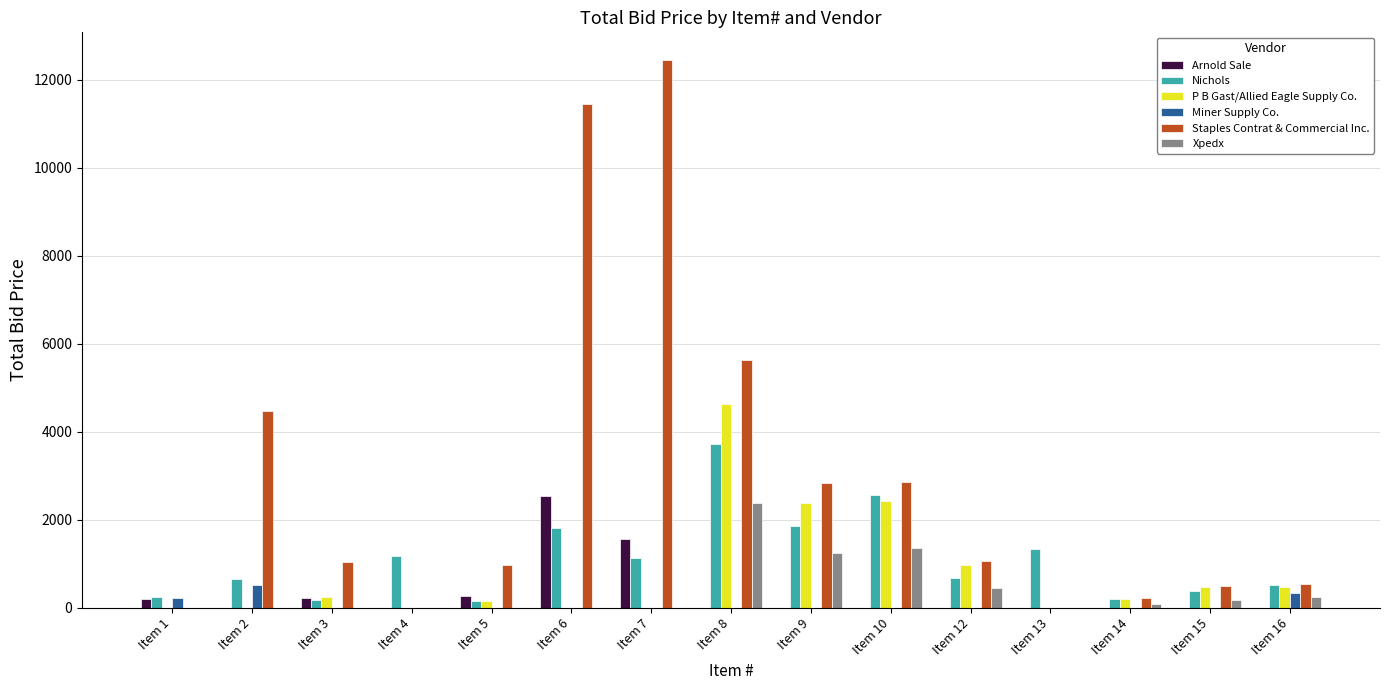

What is the sum of all Xpedx values?

5927.1